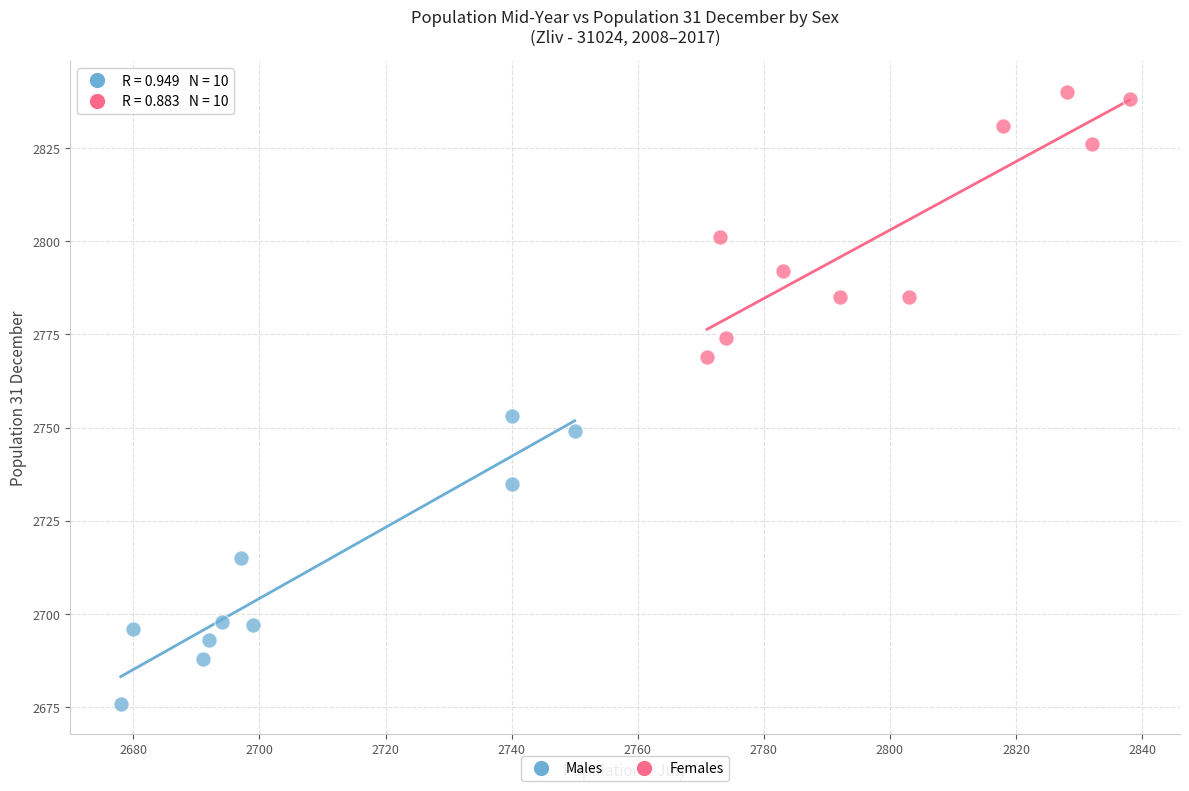

Which series reaches the maximum Y coordinate?

Females